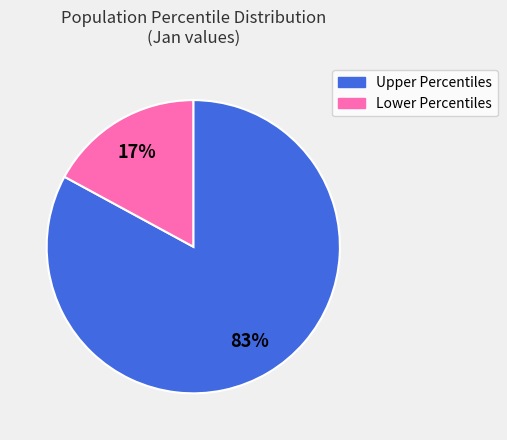

How many slices are in this pie chart?

2